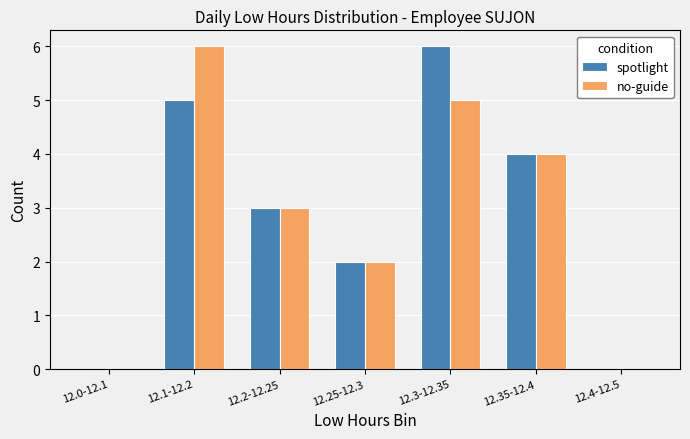

True or false: no-guide has a value of 3 at 12.2-12.25.

True